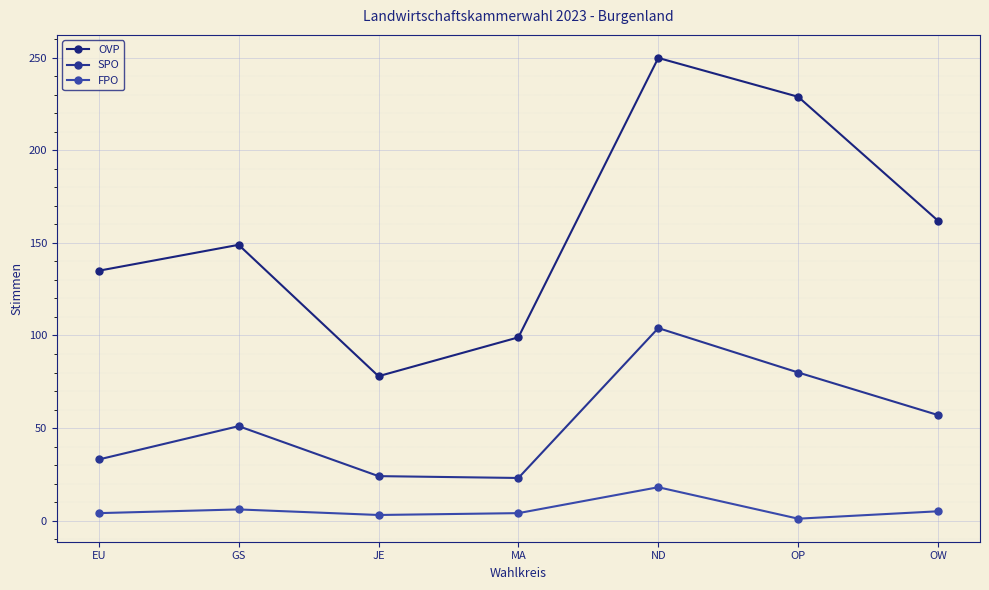

Where does the SPO series first go above 51?

ND